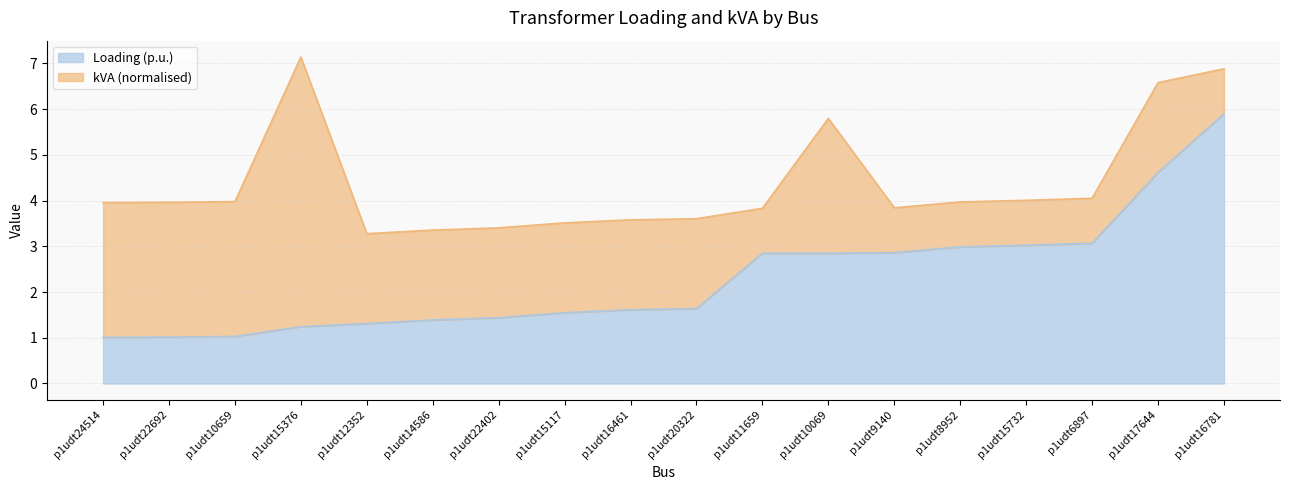

What is the difference between the values at p1udt12352 and p1udt22402?

0.1